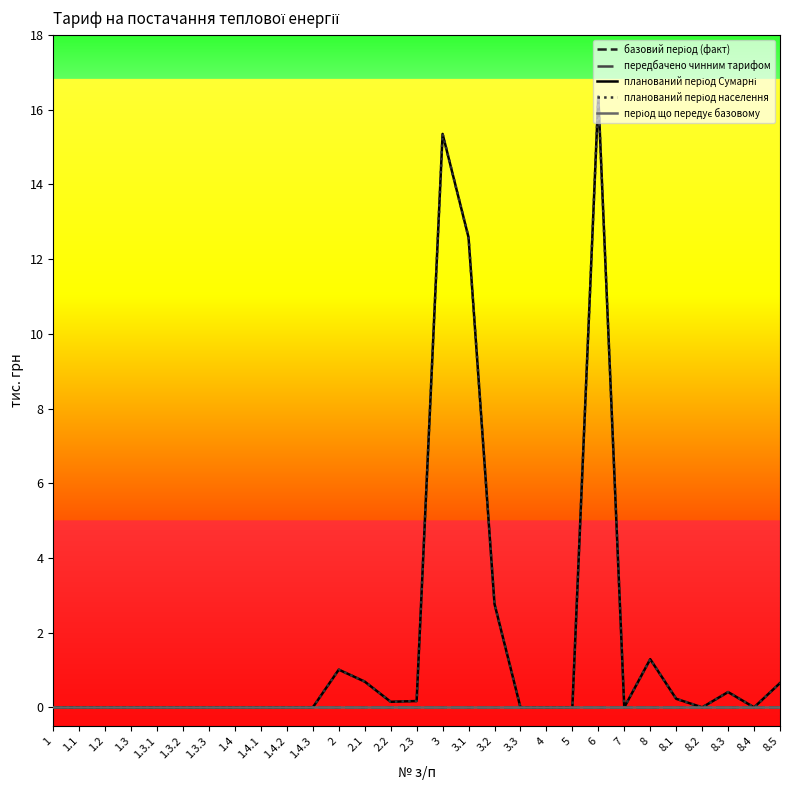

What is the difference between the highest and lowest values at 2?

1.0